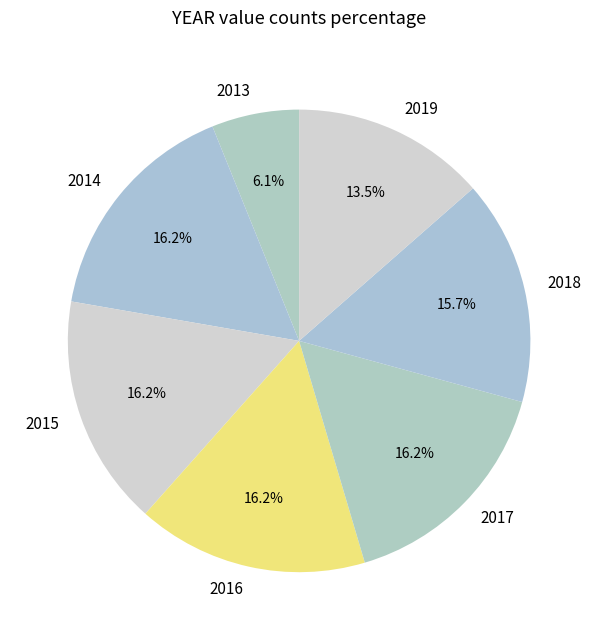

How many slices are in this pie chart?

7